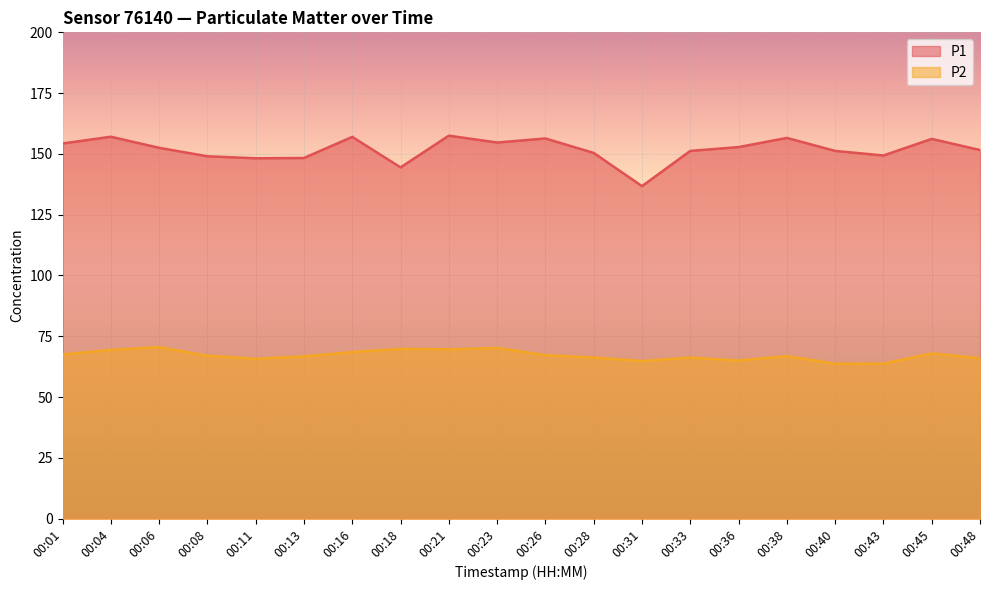

Count the number of categories in the chart.

20